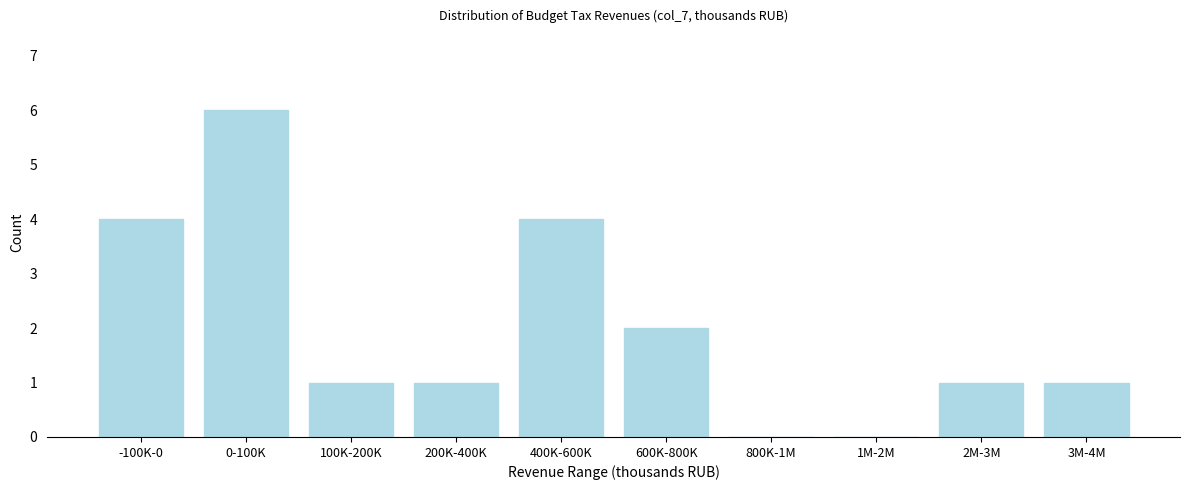

Reading left to right, transcribe all the data shown in this chart.

-100K-0=4	0-100K=6	100K-200K=1	200K-400K=1	400K-600K=4	600K-800K=2	800K-1M=0	1M-2M=0	2M-3M=1	3M-4M=1